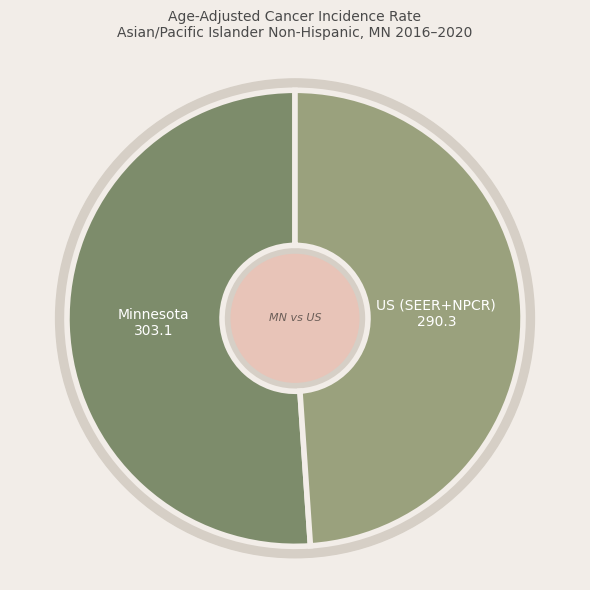

To the nearest percent, what percentage of the pie is US (SEER+NPCR)?

49%